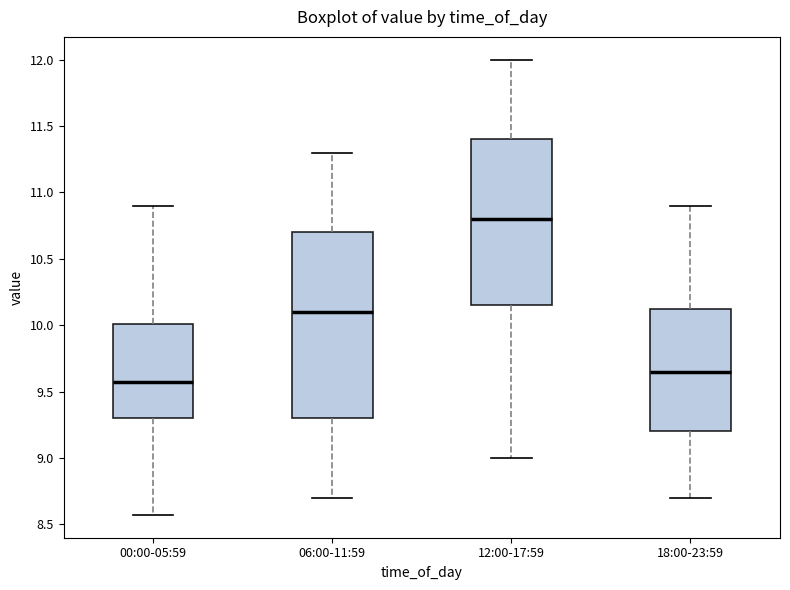

Reading left to right, read every box against the y-axis: the position of its median line, the range the box covers, and the ends of its whiskers. The values are not printed on the chart, so give them approximately, as read against the axis.

00:00-05:59: median 9.55, box 9.30 to 10.00, whiskers 8.55 to 10.90
06:00-11:59: median 10.10, box 9.30 to 10.70, whiskers 8.70 to 11.30
12:00-17:59: median 10.80, box 10.15 to 11.40, whiskers 9.00 to 12.00
18:00-23:59: median 9.65, box 9.20 to 10.15, whiskers 8.70 to 10.90